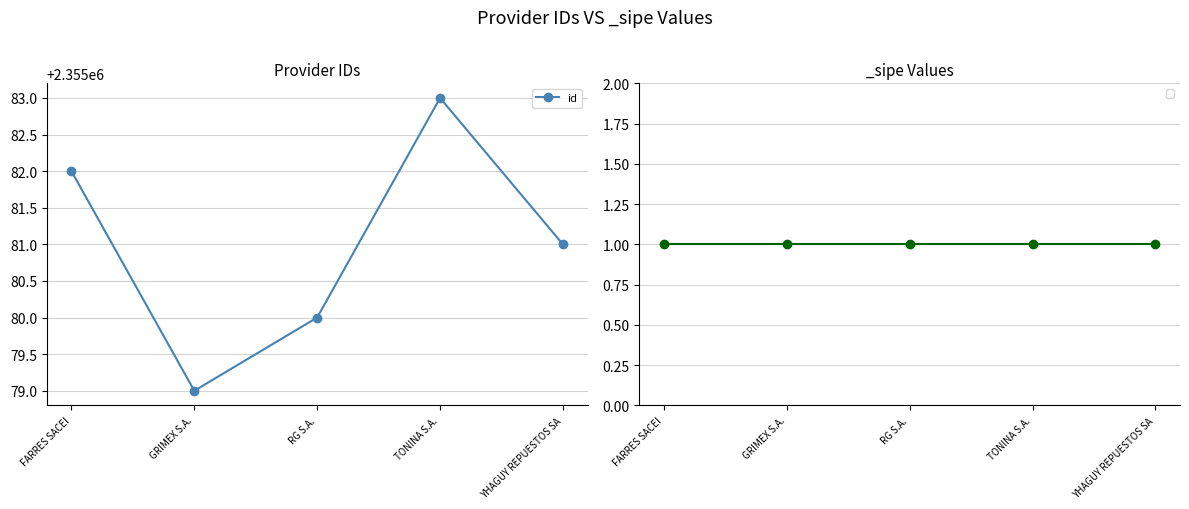

Which label corresponds to the smallest value in the chart?

GRIMEX S.A.